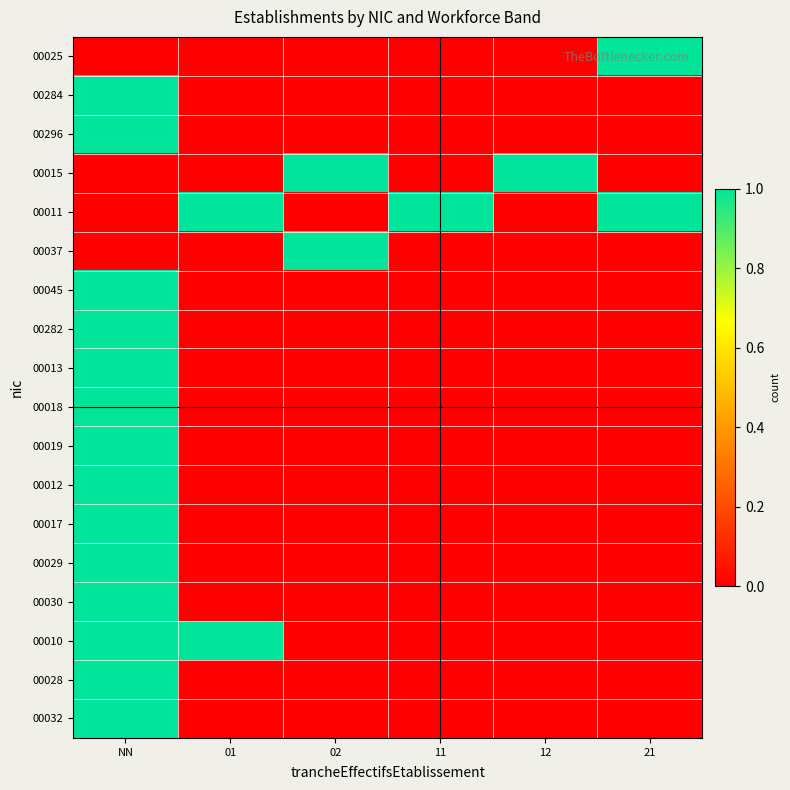

What is the maximum value shown in the chart?

1